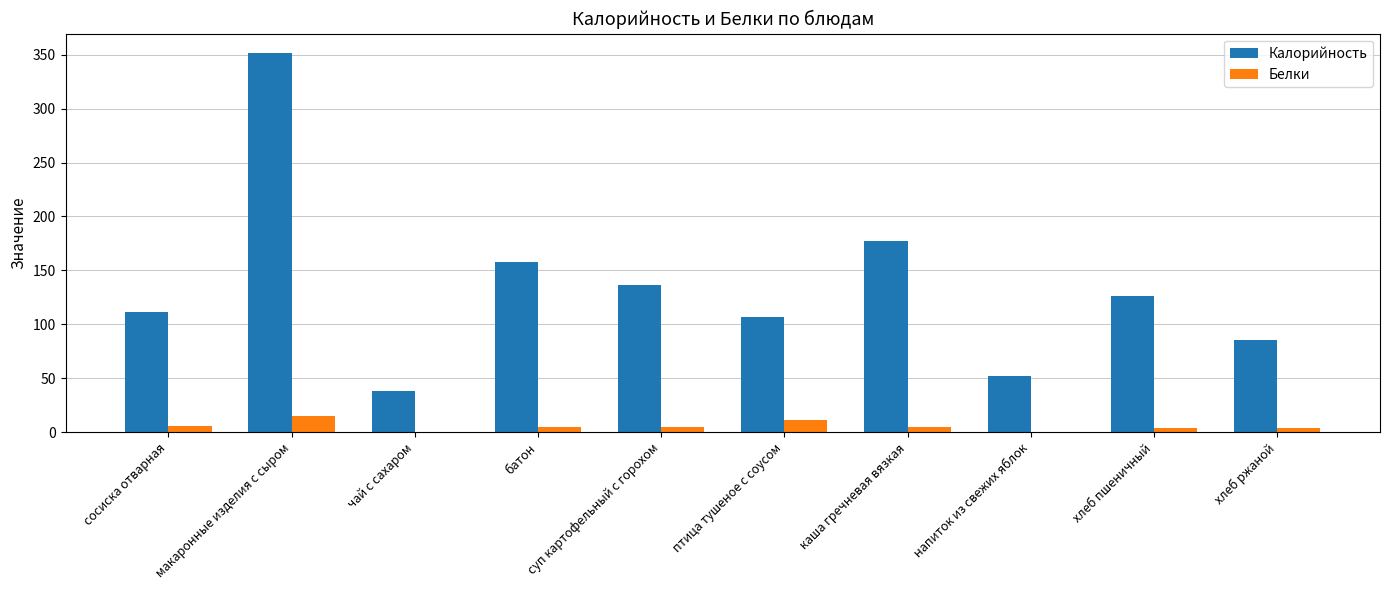

How many groups of bars are there?

10